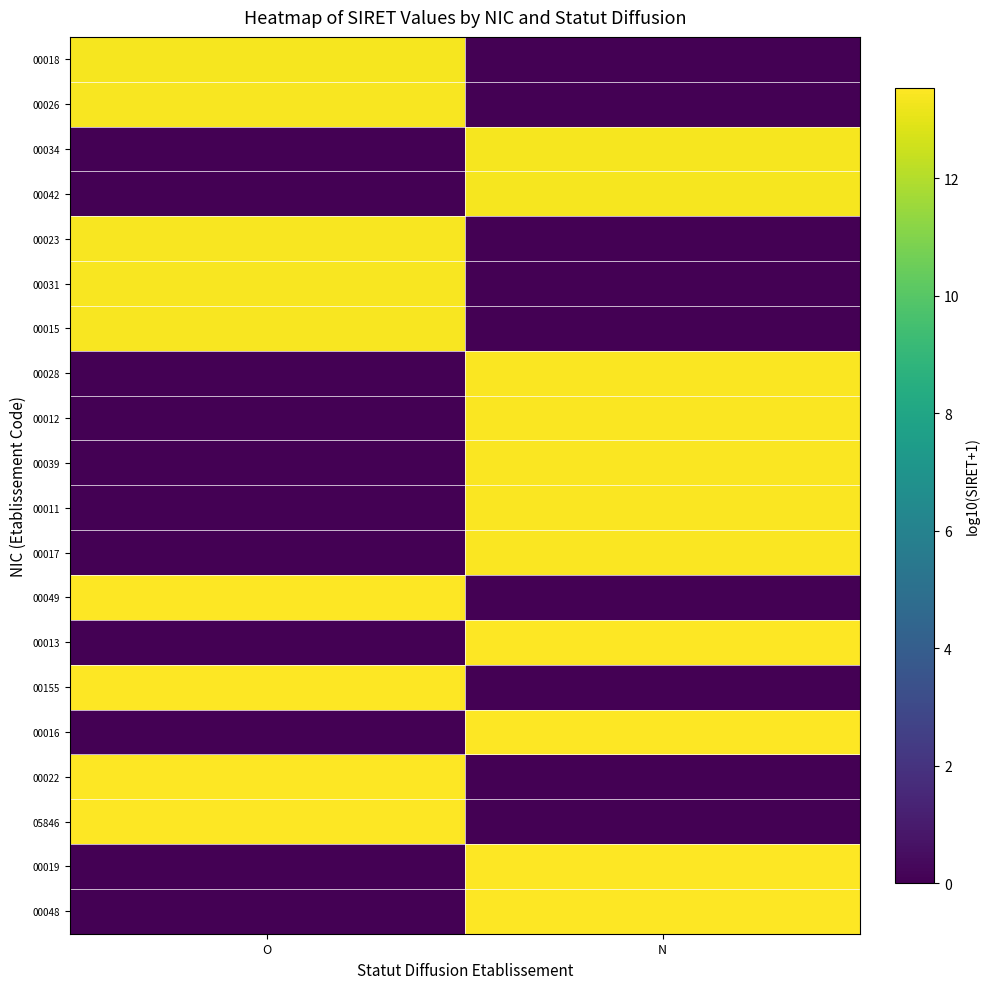

Which has a higher value, O or N?

O